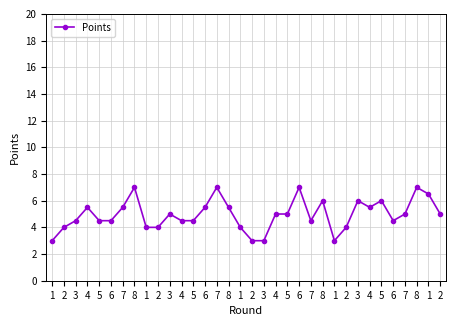

How many lines are shown in the chart?

1